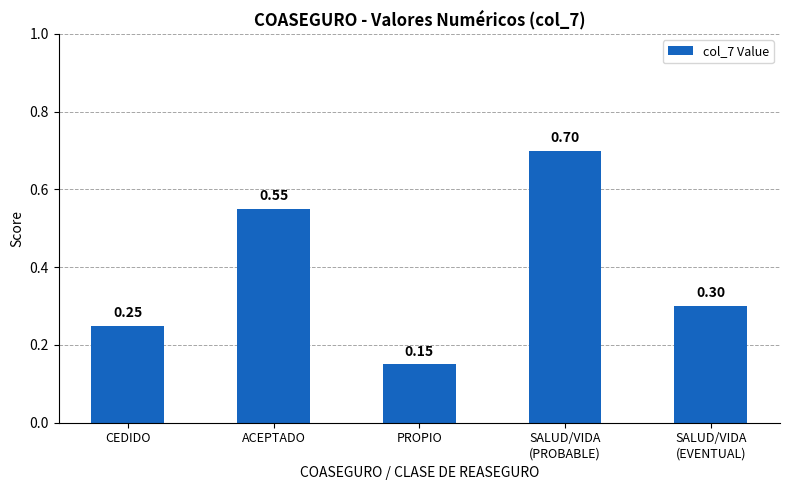

What is the difference between the values at PROPIO and ACEPTADO?

0.4